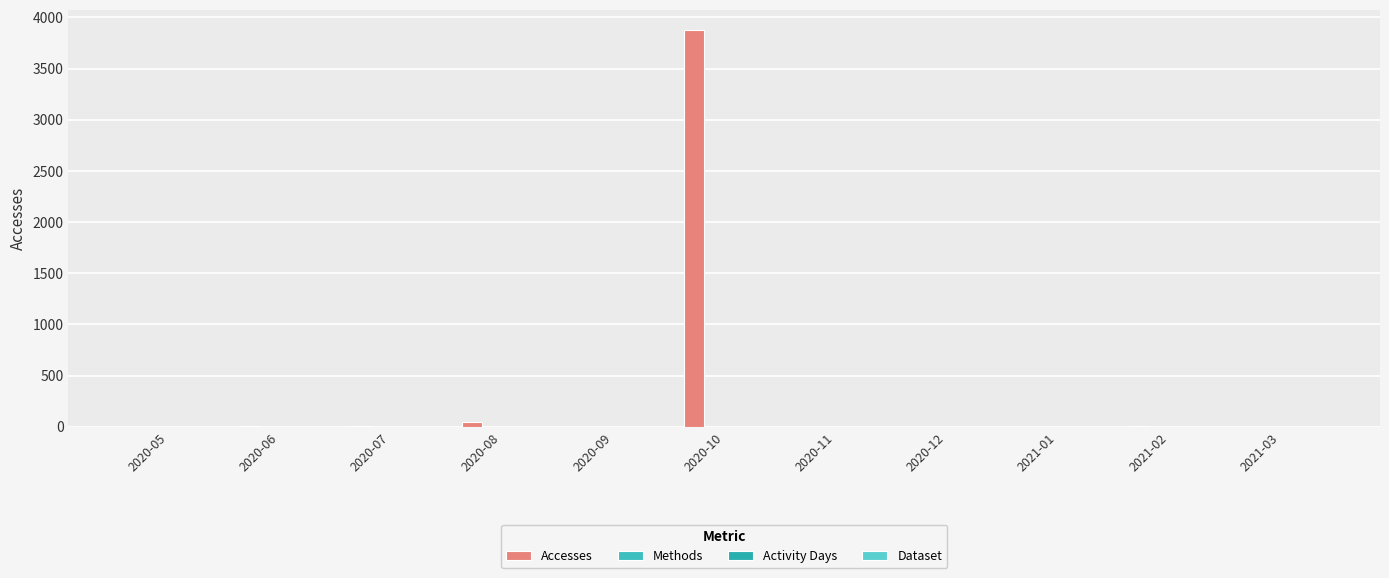

Count the number of categories in the chart.

11